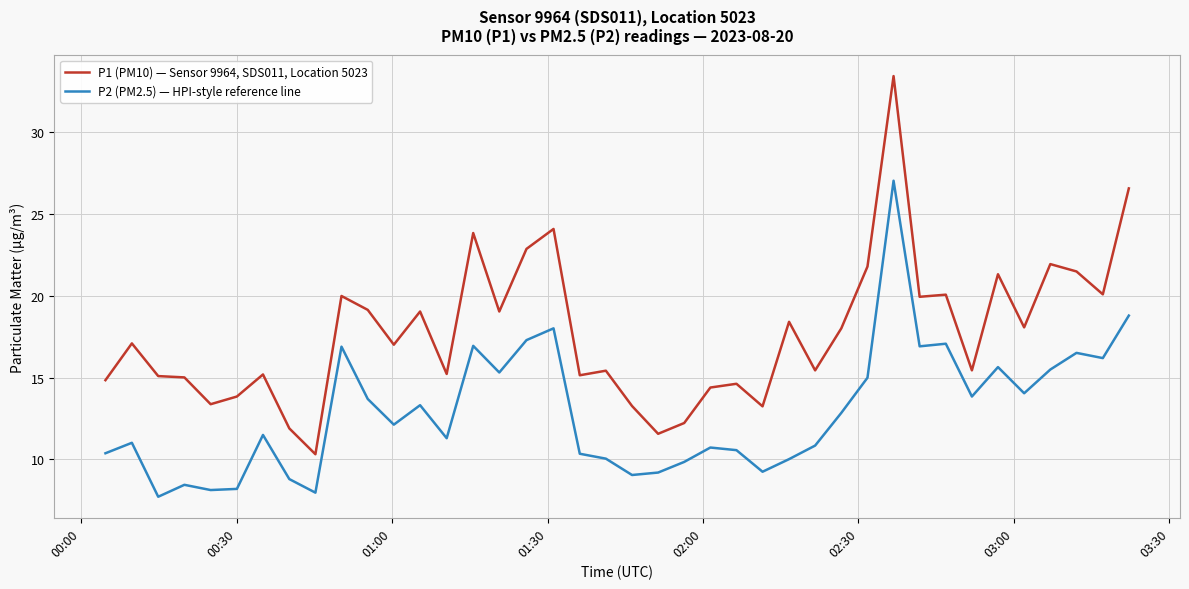

Which series has the largest total across all categories?

P1 (PM10) — Sensor 9964, SDS011, Location 5023